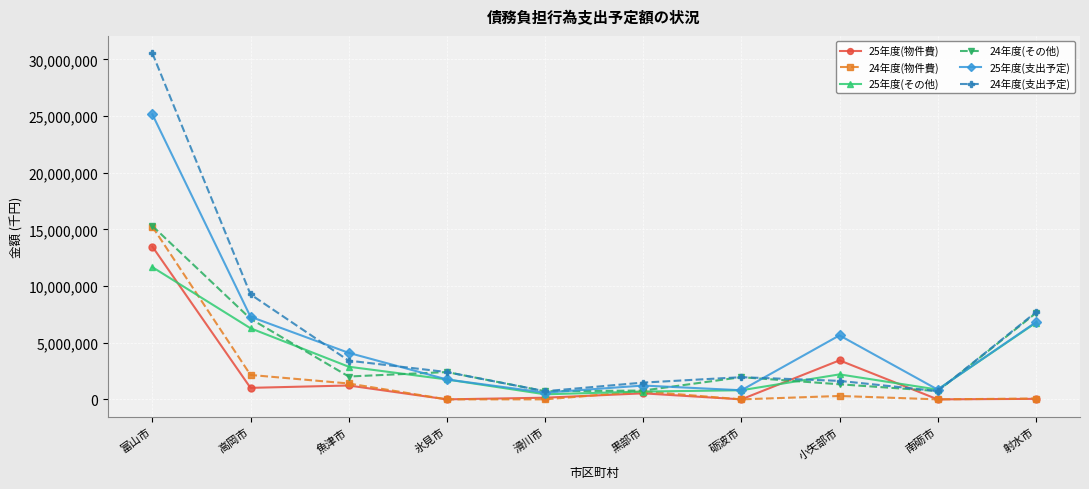

Is it true that 24年度(支出予定) equals 13264606 at 射水市?

False